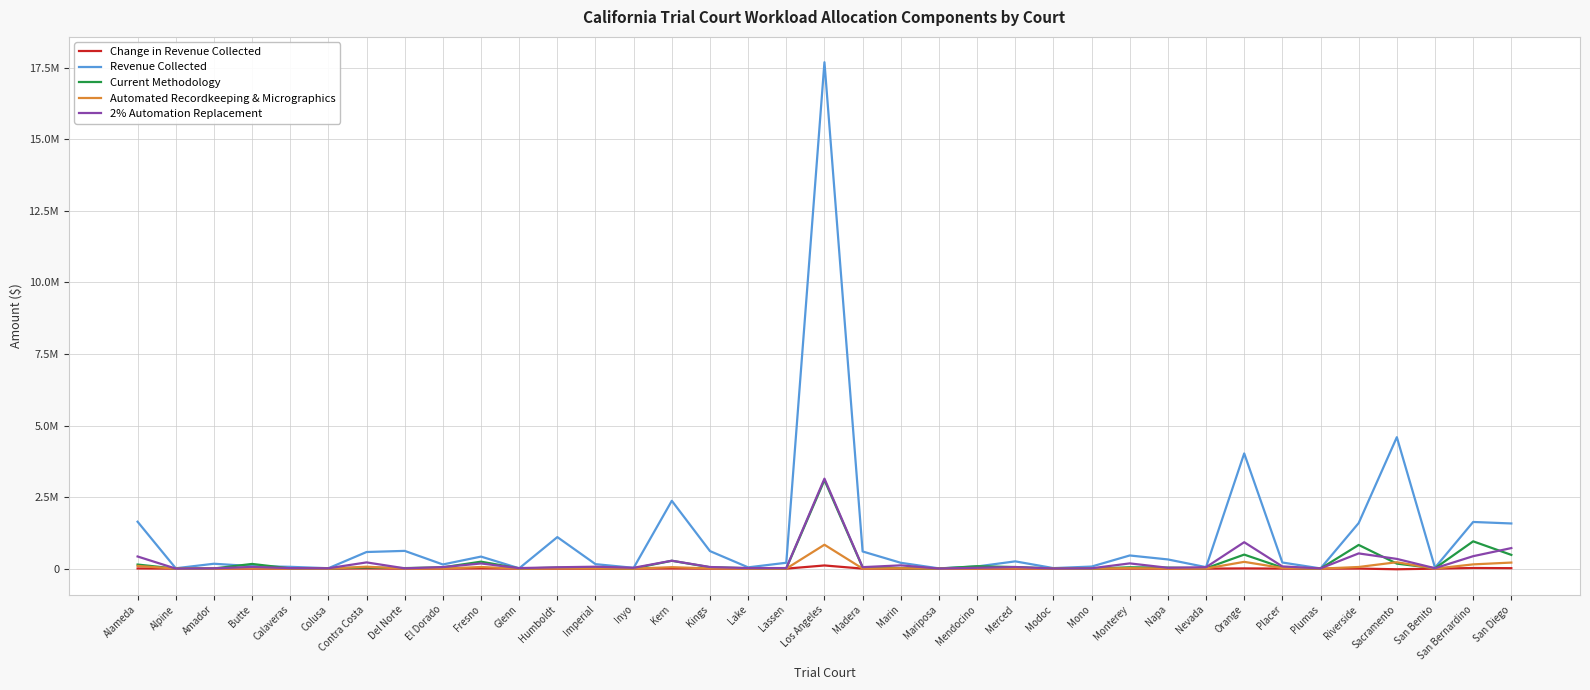

Which series has the largest total across all categories?

Revenue Collected